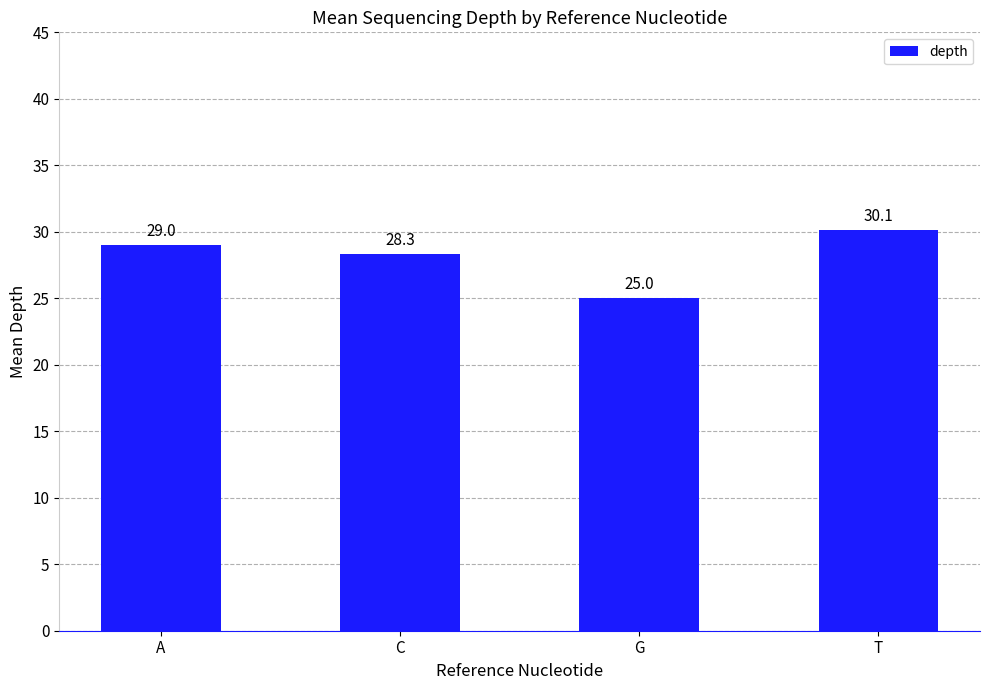

At which category does the chart reach its peak across all series?

T